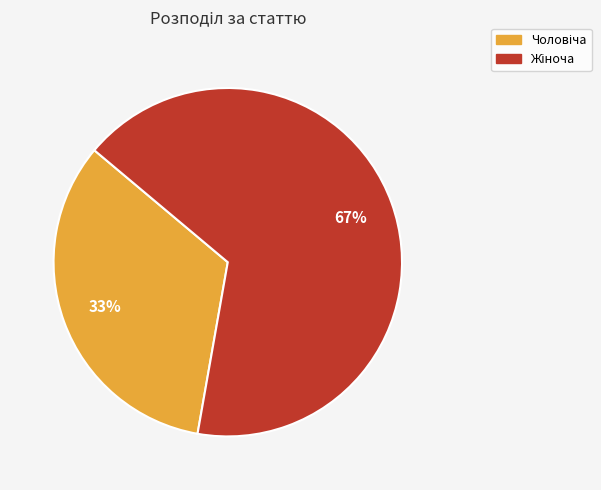

How many slices are in this pie chart?

2